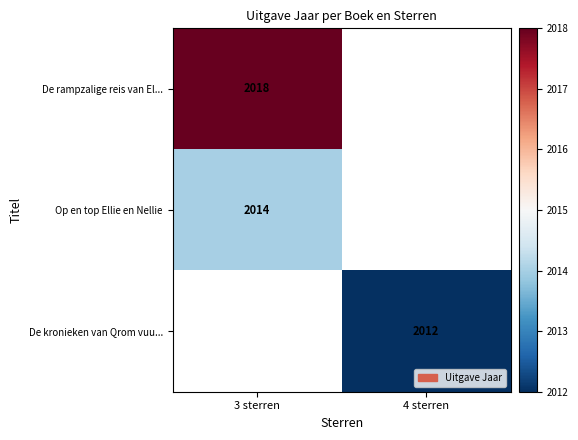

The value of De rampzalige reis van El... at 3 sterren is 1301. True or false?

False